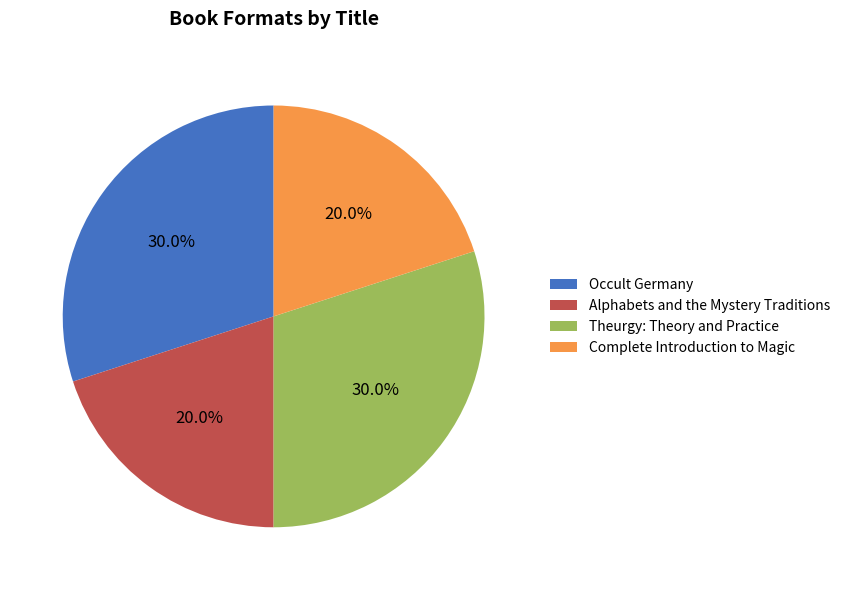

What portion of the pie excludes Theurgy: Theory and Practice?

70.0%